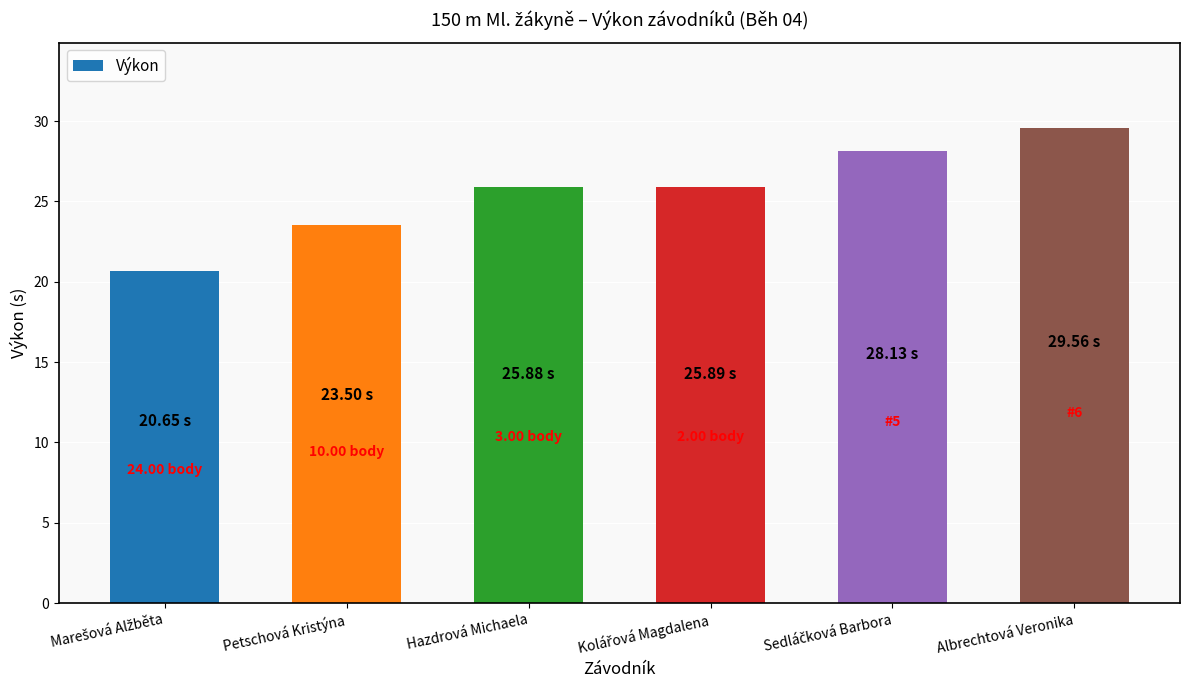

What is the greatest value displayed?

29.6